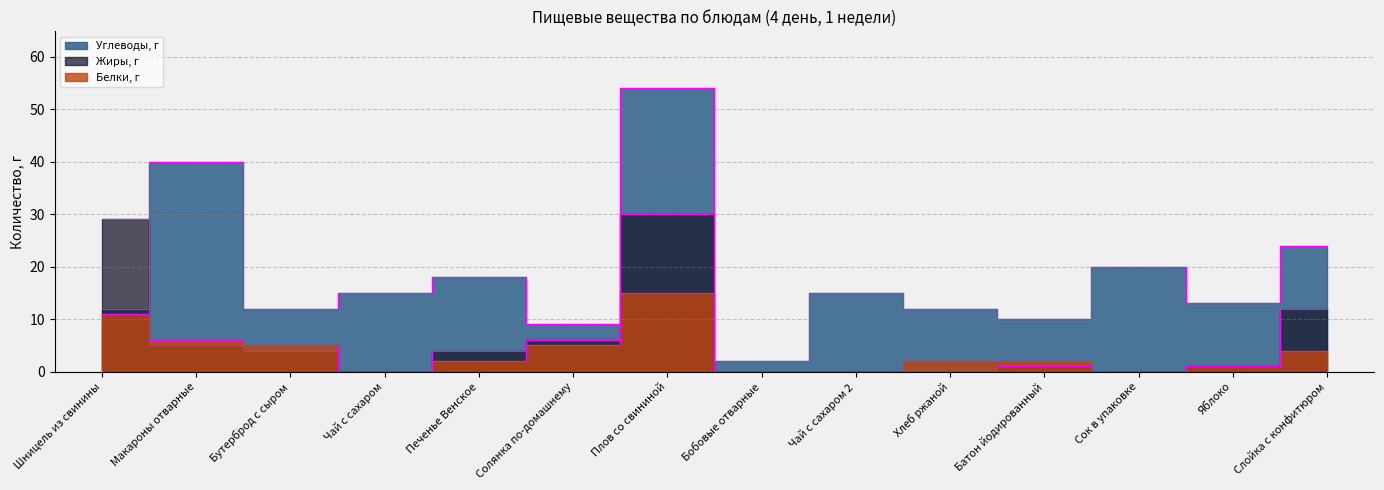

Reading left to right, transcribe all the data shown in this chart.

Углеводы, г: 12	40	12	15	18	9	54	2	15	12	10	20	13	24
Жиры, г: 29	5	4	0	4	6	30	0	0	0	1	0	1	12
Белки, г: 11	6	5	0	2	5	15	0	0	2	2	0	1	4